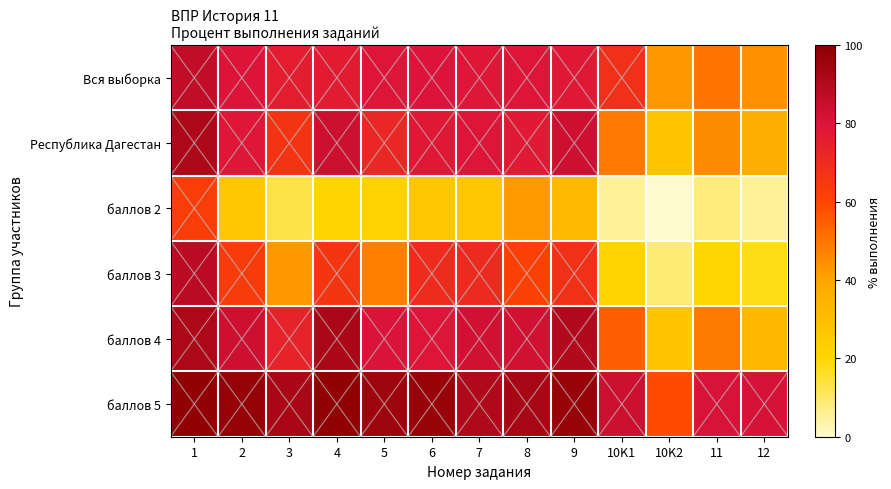

Reading left to right, transcribe all the data shown in this chart.

Вся выборка: 1=86.1	2=79.5	3=76.1	4=76.6	5=79.0	6=80.0	7=78.5	8=79.2	9=78.0	10K1=68.0	10K2=42.9	11=50.0	12=44.8
Республика Дагестан: 1=91.1	2=78.8	3=66.6	4=83.8	5=72.0	6=78.1	7=79.1	8=77.4	9=83.2	10K1=48.9	10K2=26.6	11=45.1	12=36.4
баллов 2: 1=63.2	2=26.3	3=13.2	4=21.1	5=22.4	6=26.3	7=26.3	8=42.1	9=31.6	10K1=5.3	10K2=0.0	11=7.9	12=5.3
баллов 3: 1=88.3	2=63.8	3=42.6	4=66.3	5=47.7	6=69.9	7=70.9	8=61.7	9=67.9	10K1=21.4	10K2=8.9	11=20.4	12=17.9
баллов 4: 1=91.7	2=83.5	3=74.0	4=92.0	5=80.2	6=79.0	7=82.5	8=82.8	9=89.9	10K1=54.6	10K2=26.9	11=48.6	12=32.8
баллов 5: 1=98.4	2=97.5	3=92.2	4=98.4	5=95.3	6=96.7	7=91.0	8=92.6	9=96.7	10K1=83.6	10K2=58.6	11=80.7	12=81.2